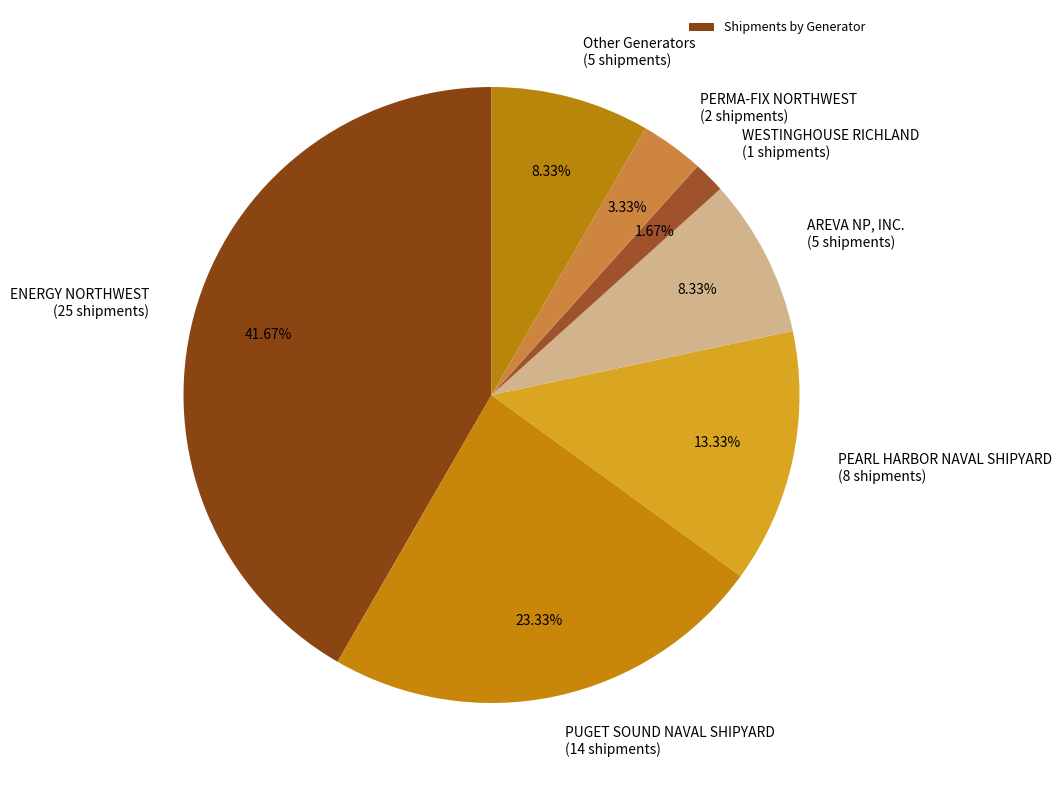

Which slice is the smallest?

WESTINGHOUSE RICHLAND (1 shipments)